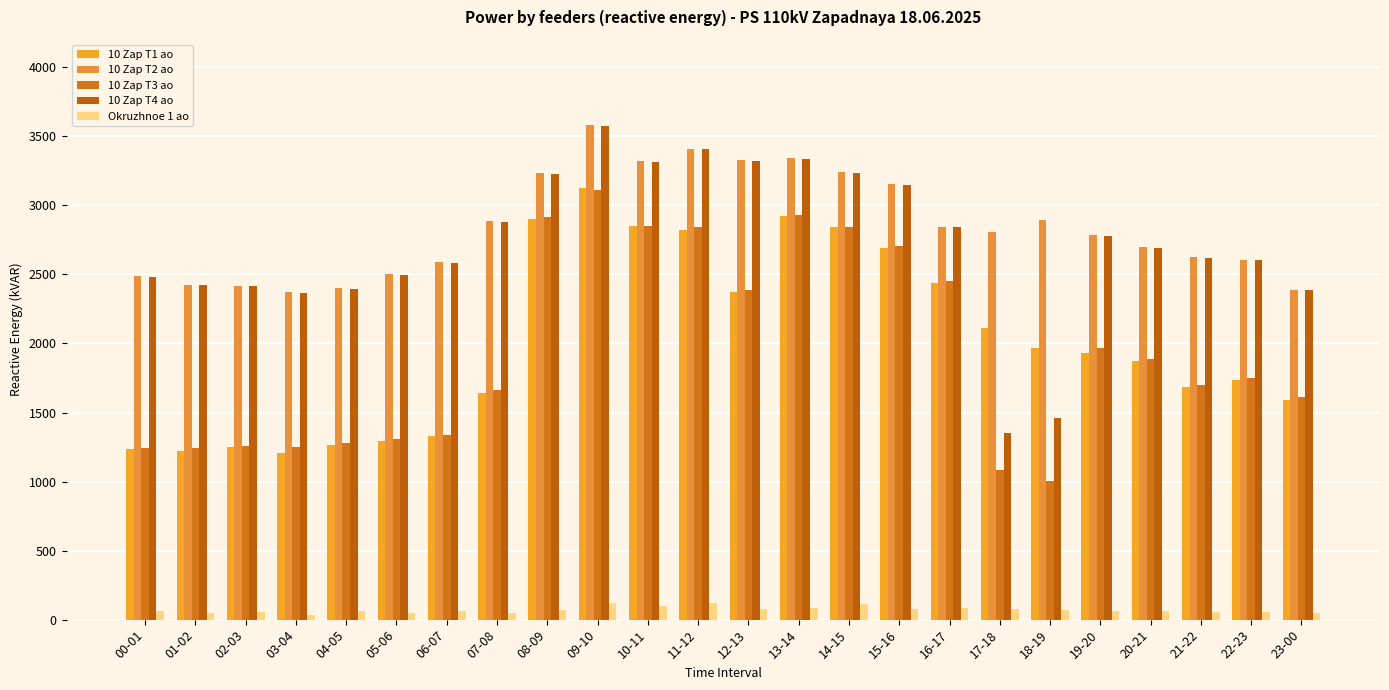

Count the number of categories in the chart.

24